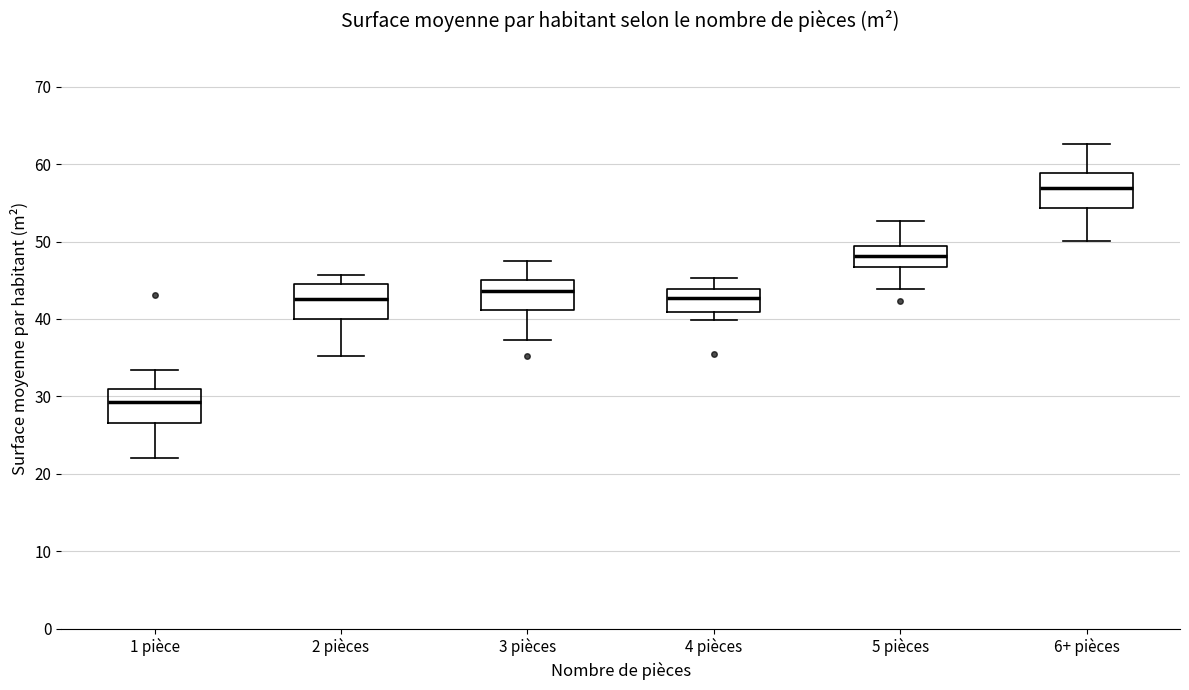

Where does the lower whisker of the box for 6+ pièces end on the y-axis? The values are not printed on the chart, so give them approximately, as read against the axis.

50